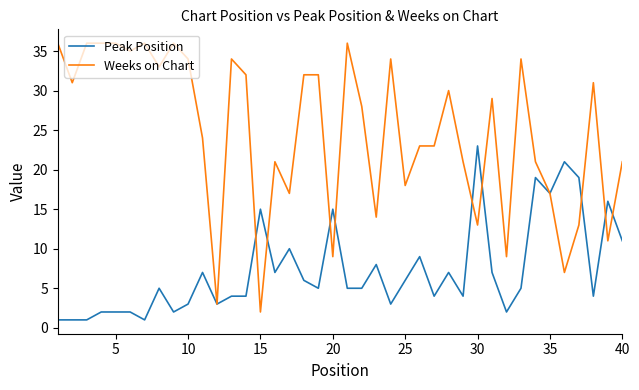

Rank the series by their average value, from lowest to highest.

Peak Position, Weeks on Chart